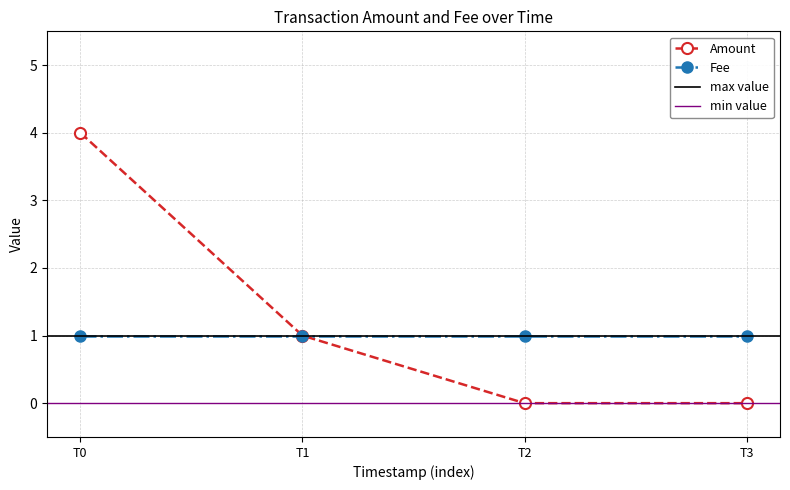

The Fee series shows 1 at T3. True or false?

True